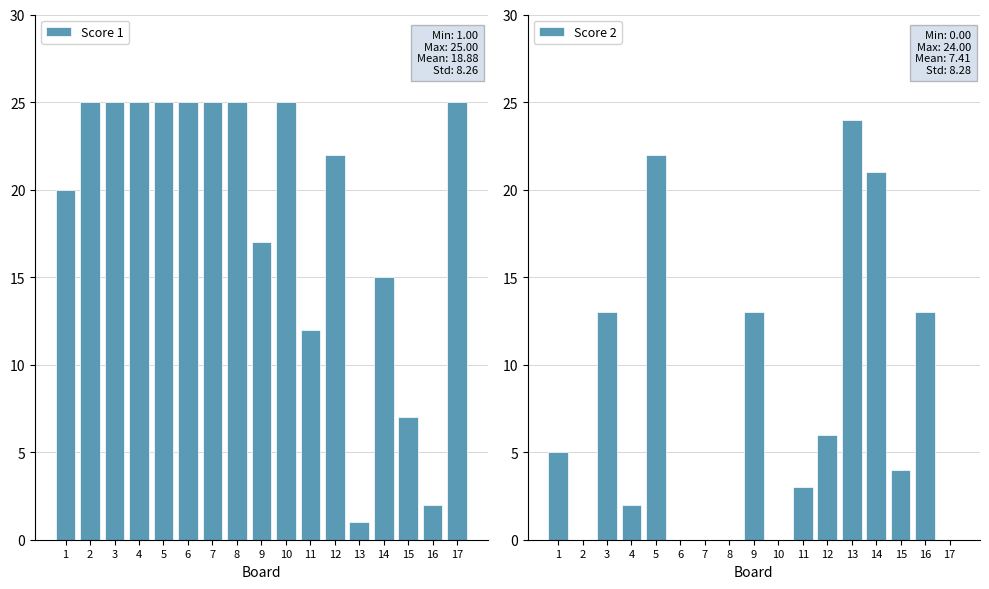

Rank the categories by Score 1 value from highest to lowest.

2, 3, 4, 5, 6, 7, 8, 10, 17, 12, 1, 9, 14, 11, 15, 16, 13